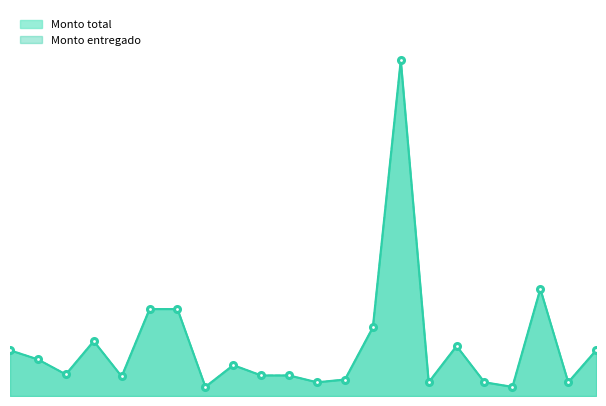

True or false: Monto entregado line and Monto total line intersect in this chart.

False